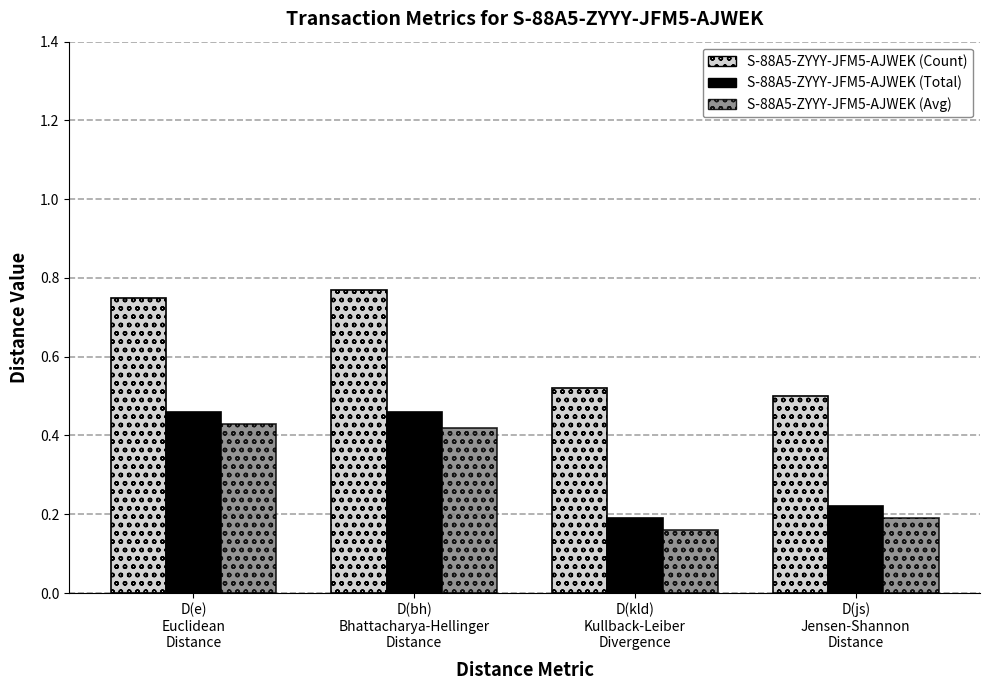

How many data points does each series have?

4